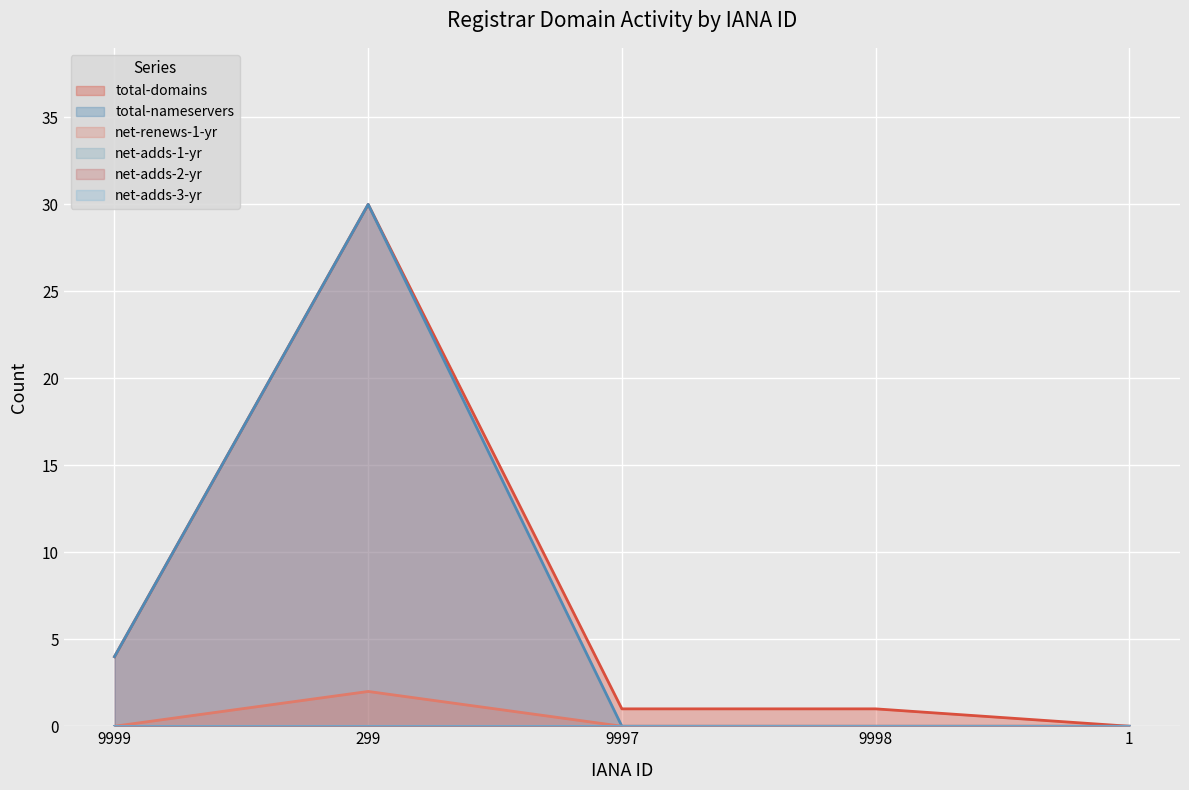

What is the difference between the maximum and minimum values in the net-renews-1-yr series?

2